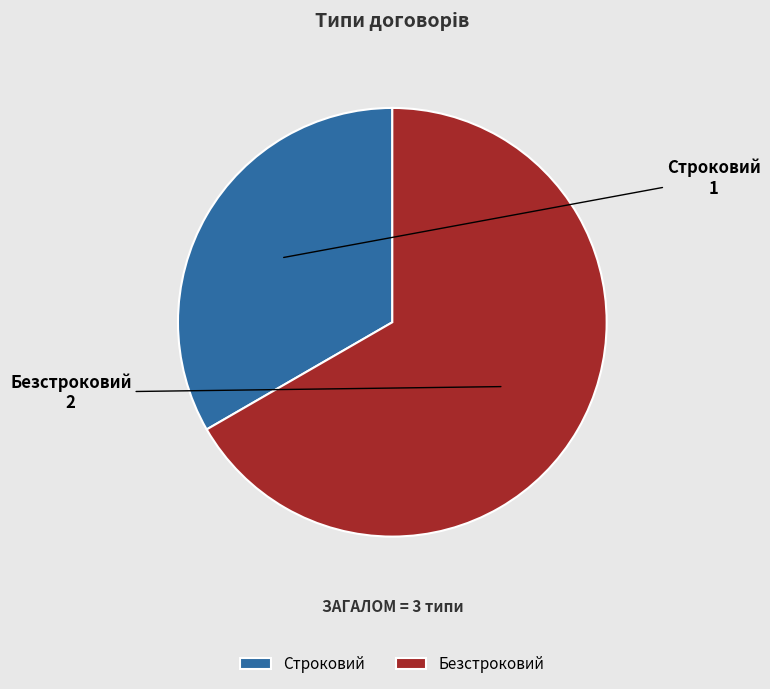

Rank the categories by value from lowest to highest.

Строковий, Безстроковий